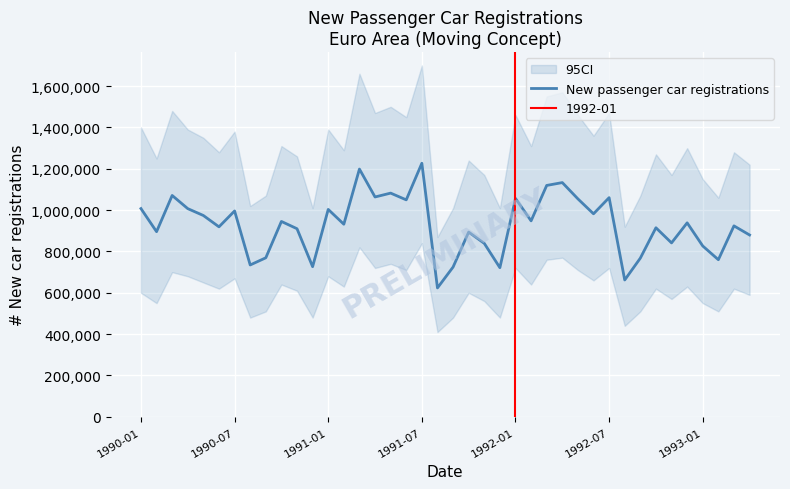

What is the maximum value for New passenger car registrations?

1226794